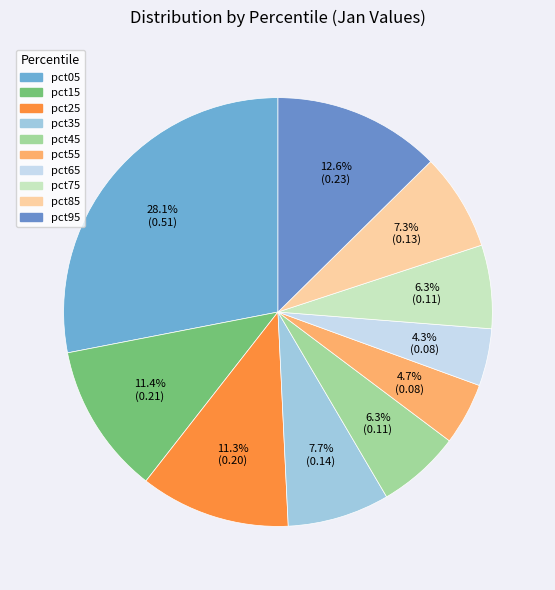

To the nearest percent, what is the combined percentage of pct35 and pct05?

36%